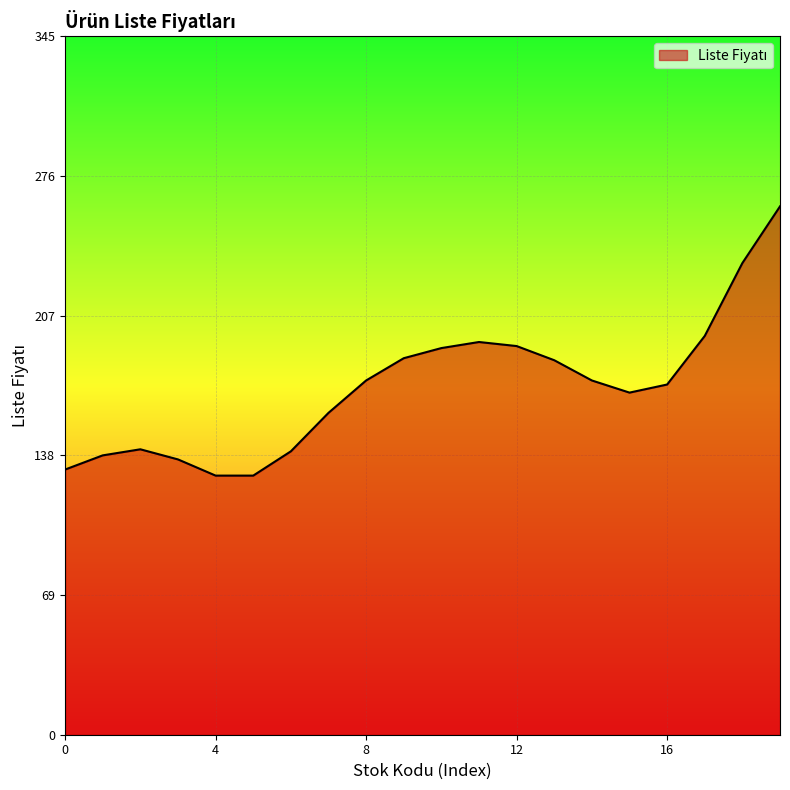

What is the maximum value shown in the chart?

261